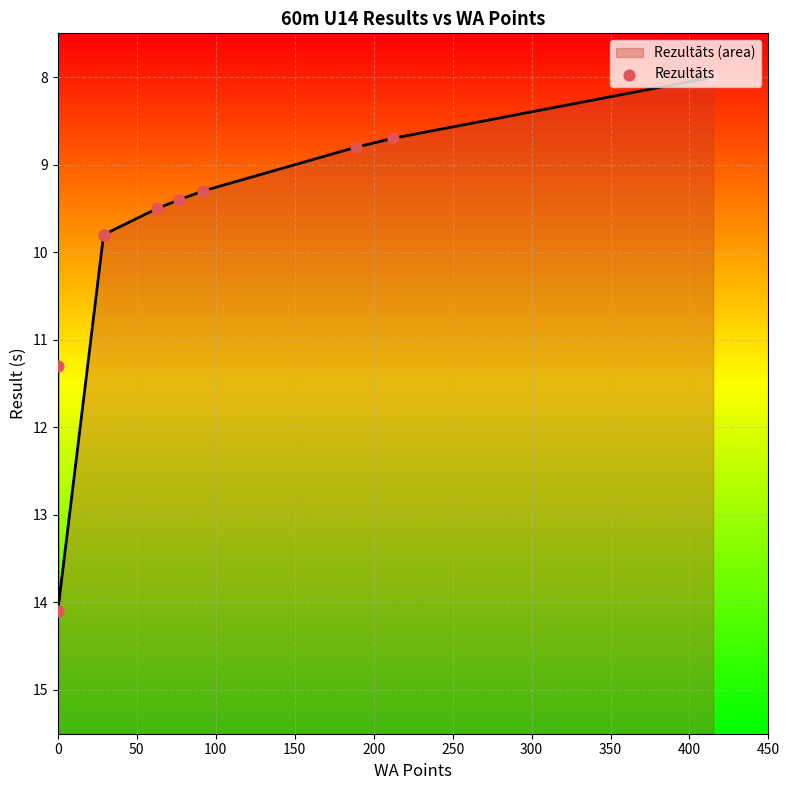

What is the change in value from 400 to 450?

-0.1